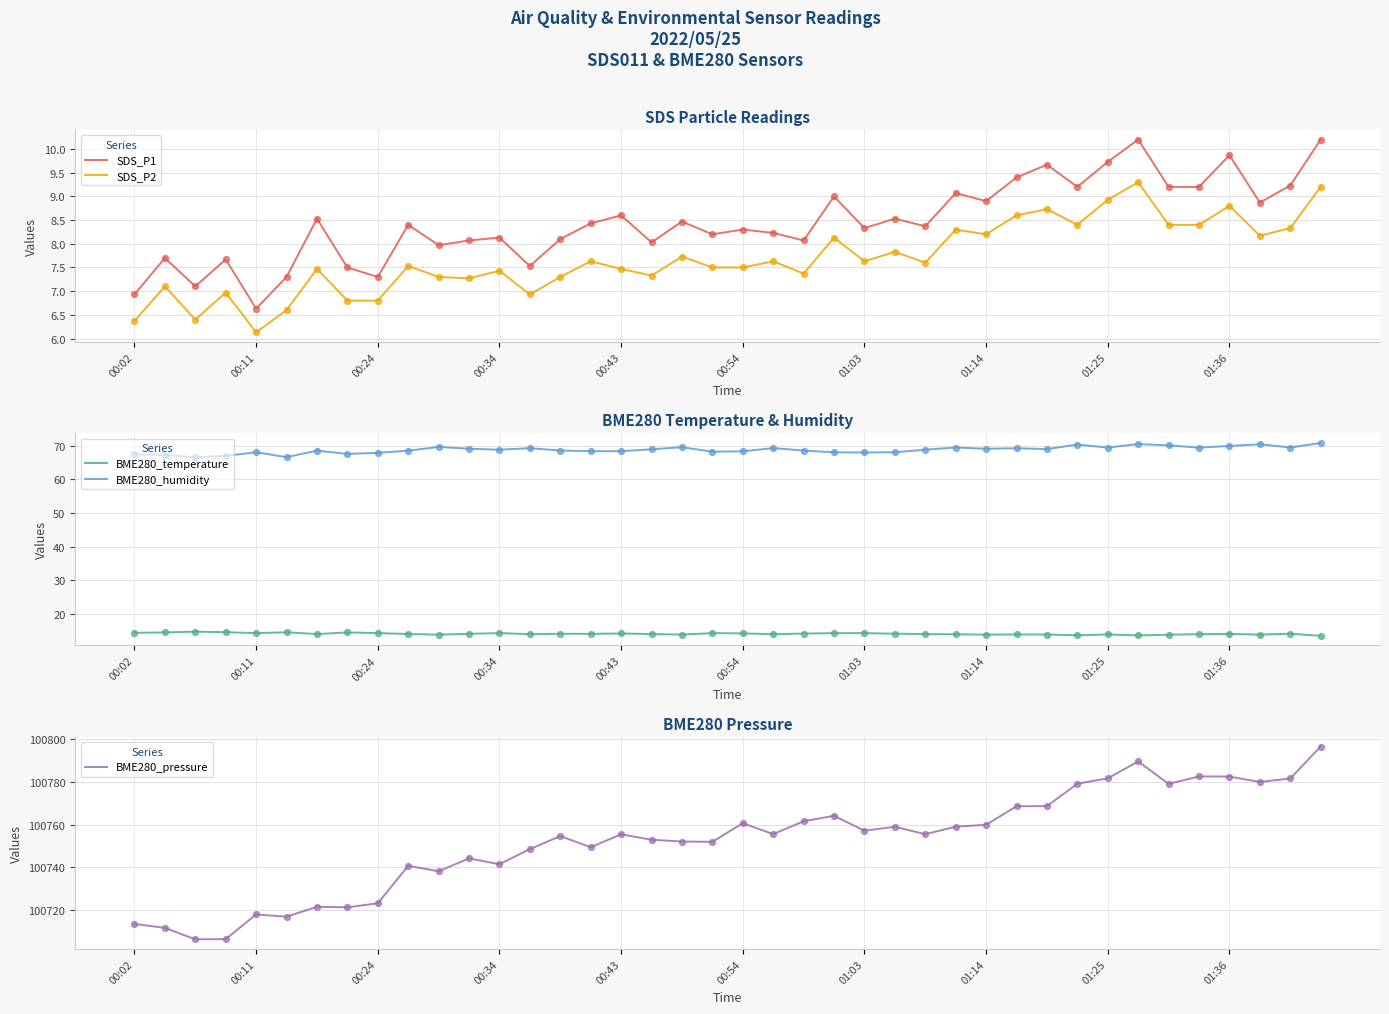

At how many categories does at least one series exceed 1264?

40